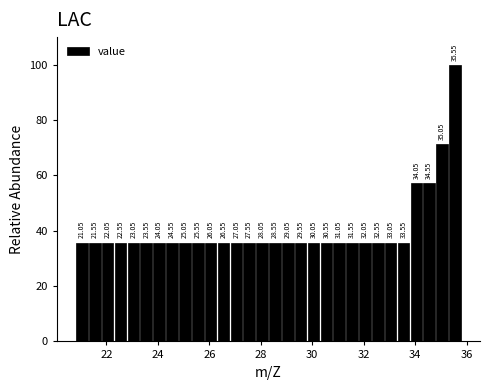

Read against the x-axis, roughly where is the centre of the tallest bar?

35.6